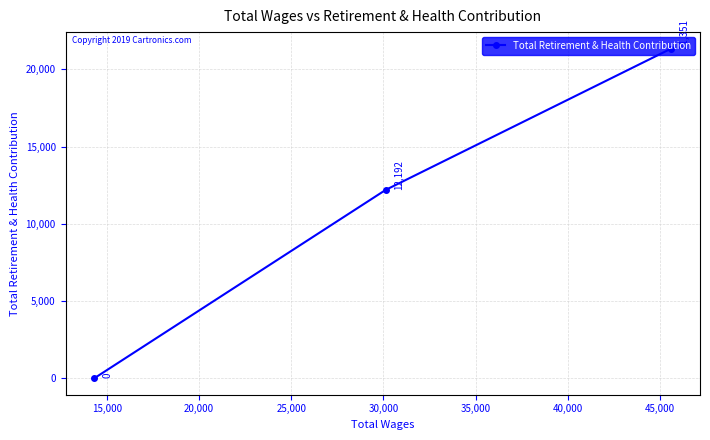

Count the values in the range 0 to 21351.

3